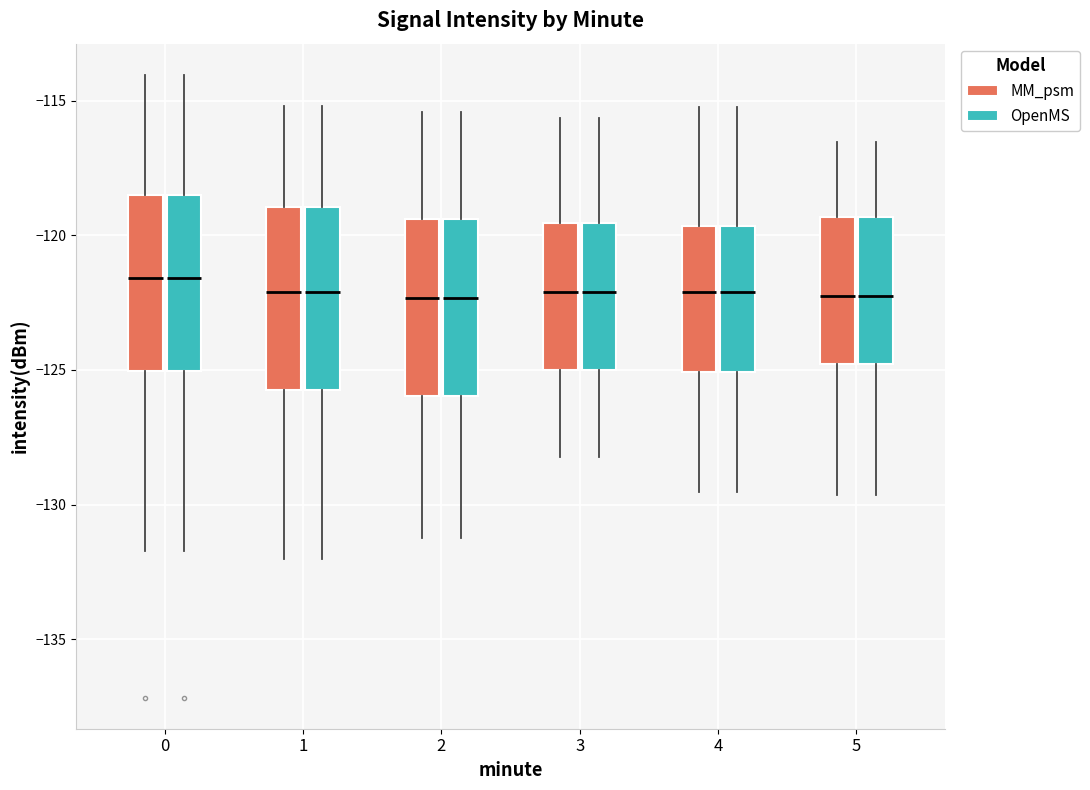

Reading left to right, transcribe this box plot: for each box, give where its median line is, the range the box spans, and where its two whiskers end, as read against the y-axis. The values are not printed on the chart, so give them approximately, as read against the axis.

0 (MM_psm): median -121.5, box -125.0 to -118.5, whiskers -131.5 to -114.0
0 (OpenMS): median -121.5, box -125.0 to -118.5, whiskers -131.5 to -114.0
1 (MM_psm): median -122.0, box -126.0 to -119.0, whiskers -132.0 to -115.0
1 (OpenMS): median -122.0, box -126.0 to -119.0, whiskers -132.0 to -115.0
2 (MM_psm): median -122.5, box -126.0 to -119.5, whiskers -131.0 to -115.5
2 (OpenMS): median -122.5, box -126.0 to -119.5, whiskers -131.0 to -115.5
3 (MM_psm): median -122.0, box -125.0 to -119.5, whiskers -128.0 to -115.5
3 (OpenMS): median -122.0, box -125.0 to -119.5, whiskers -128.0 to -115.5
4 (MM_psm): median -122.0, box -125.0 to -119.5, whiskers -129.5 to -115.0
4 (OpenMS): median -122.0, box -125.0 to -119.5, whiskers -129.5 to -115.0
5 (MM_psm): median -122.5, box -125.0 to -119.5, whiskers -129.5 to -116.5
5 (OpenMS): median -122.5, box -125.0 to -119.5, whiskers -129.5 to -116.5